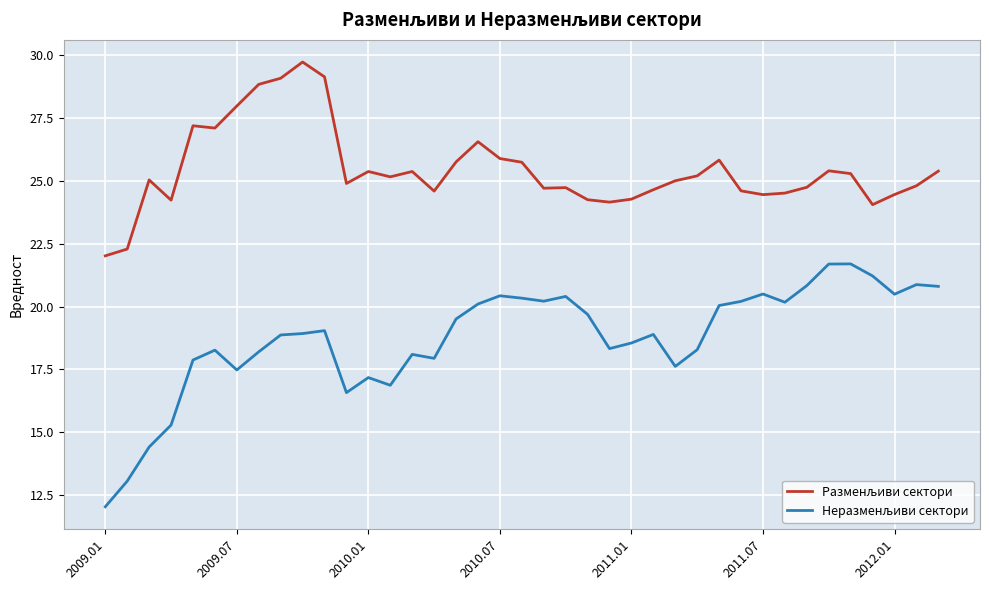

What is the maximum value shown in the chart?

29.7